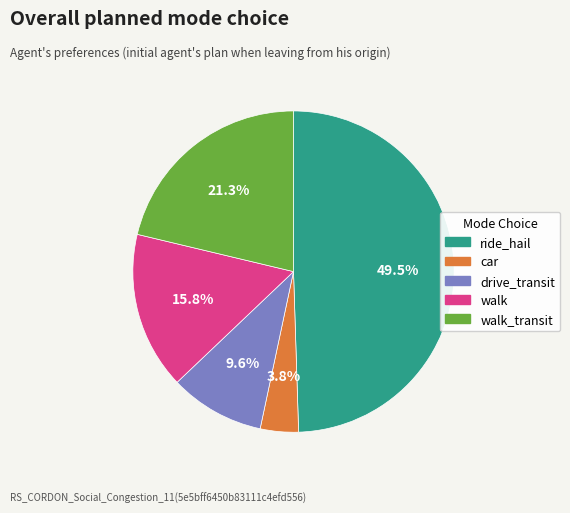

Does any single category account for the majority?

No